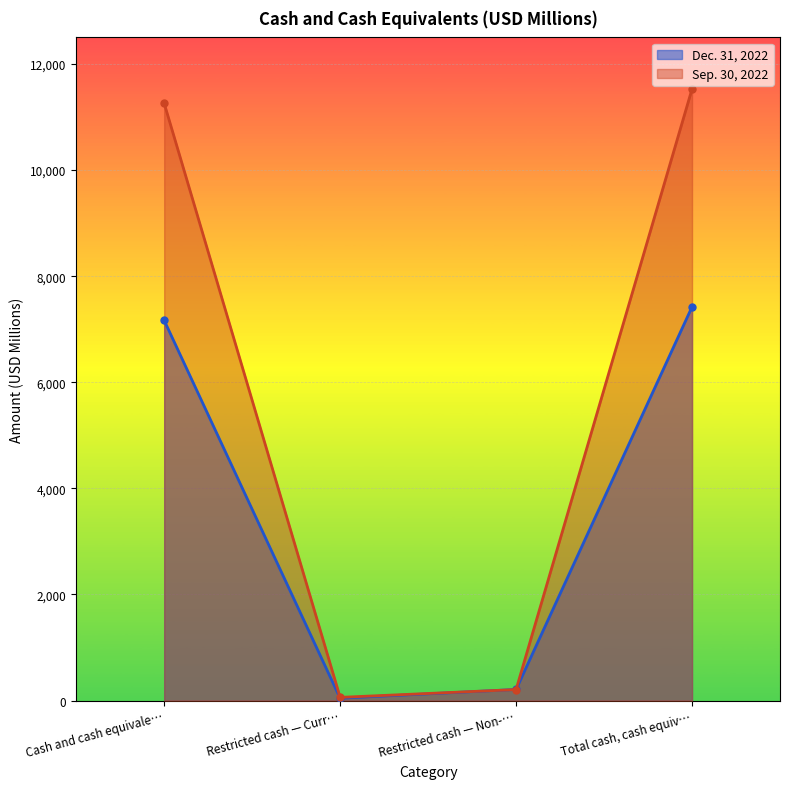

Which series has the widest spread of values?

Sep. 30, 2022